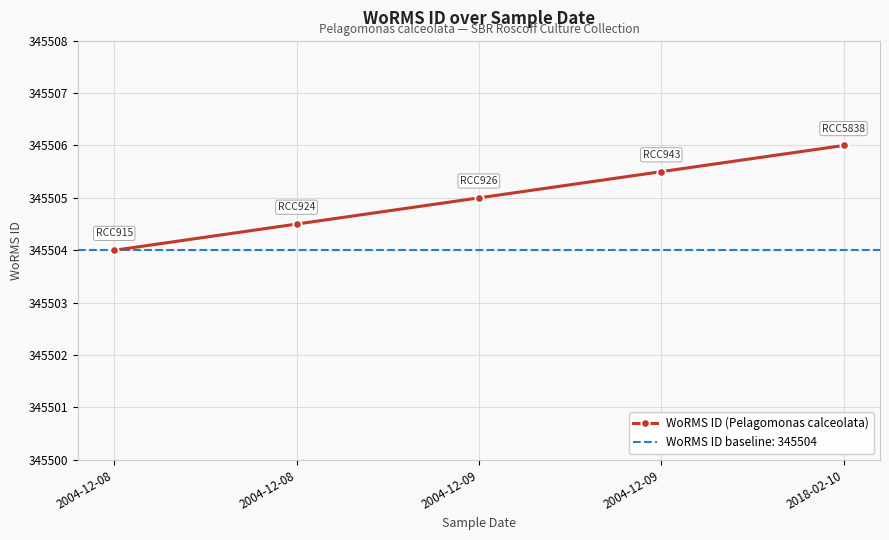

True or false: the data has more than 0 interior local peaks.

False